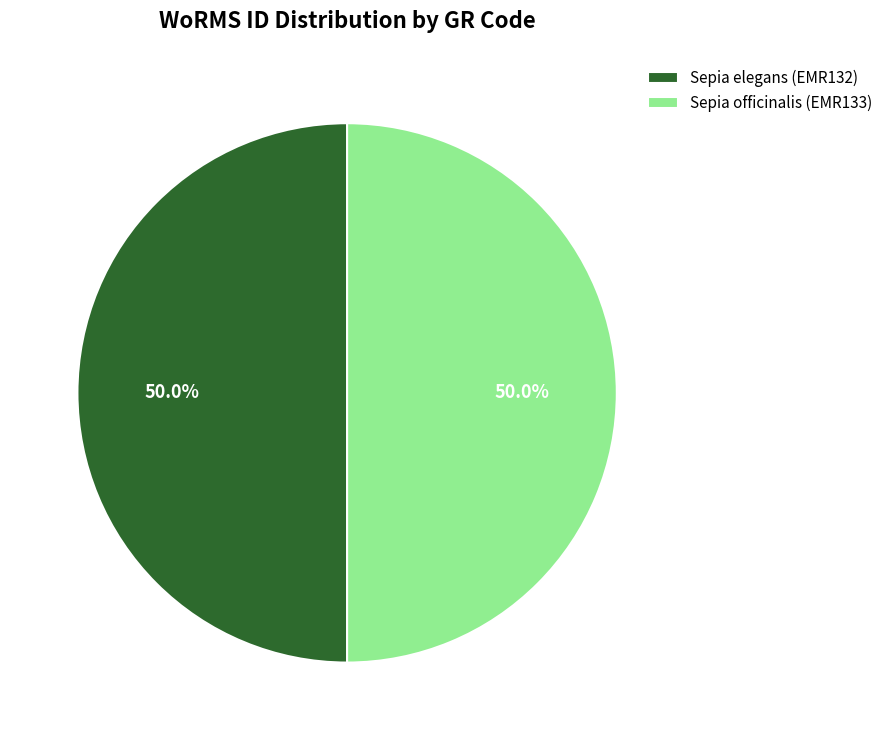

To the nearest percent, what is the average slice percentage?

50%